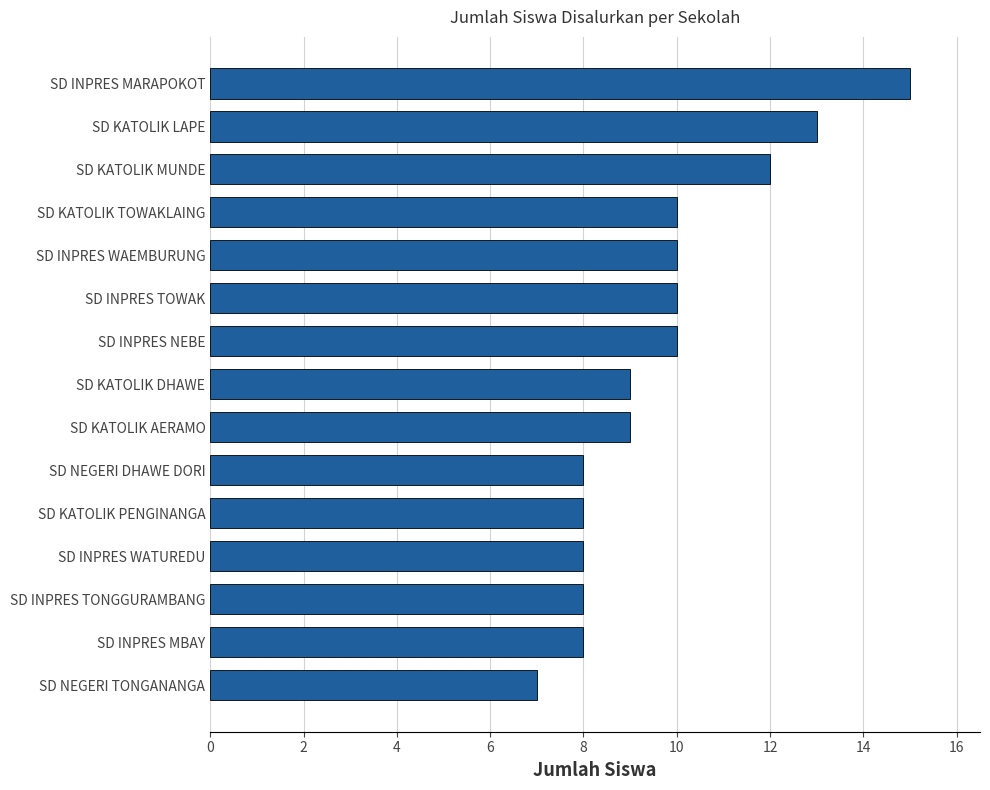

What is the difference between the maximum and minimum values?

8